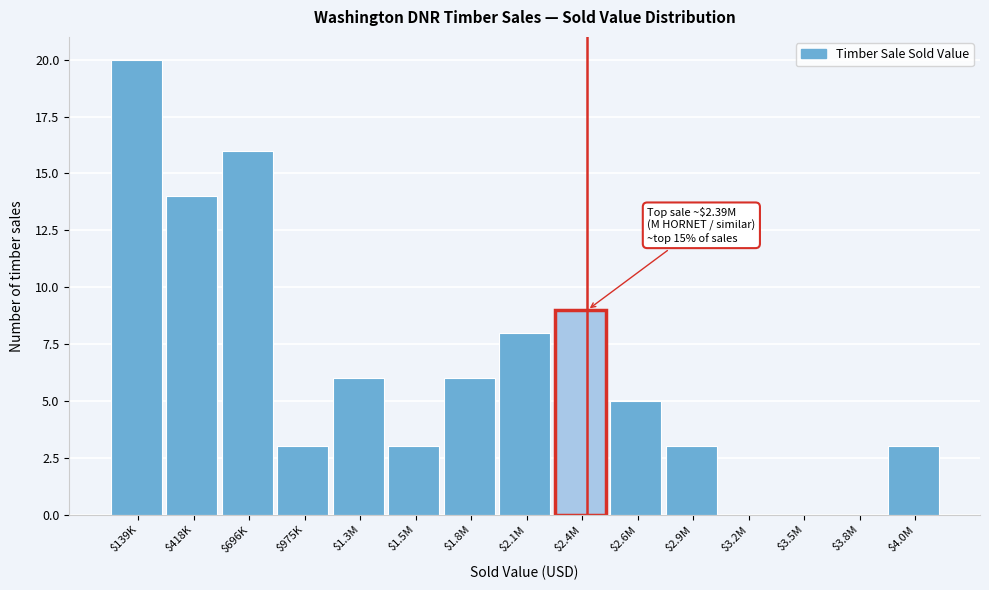

What is the maximum value shown in the chart?

20